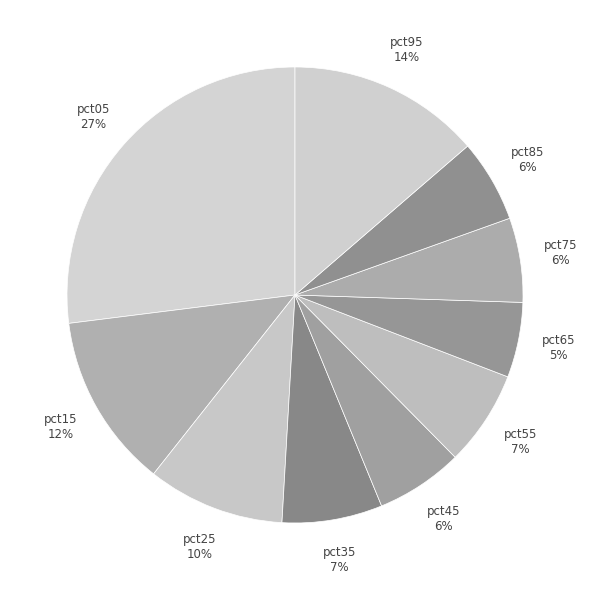

To the nearest percent, what is the combined percentage of pct15 and pct35?

19%